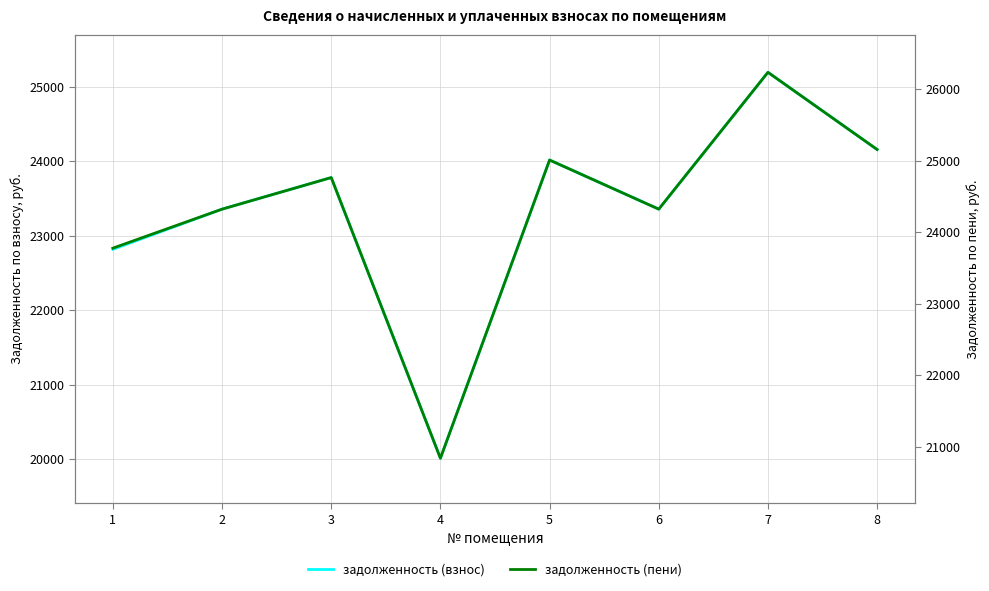

What are all the series names shown in the legend?

задолженность (взнос), задолженность (пени)